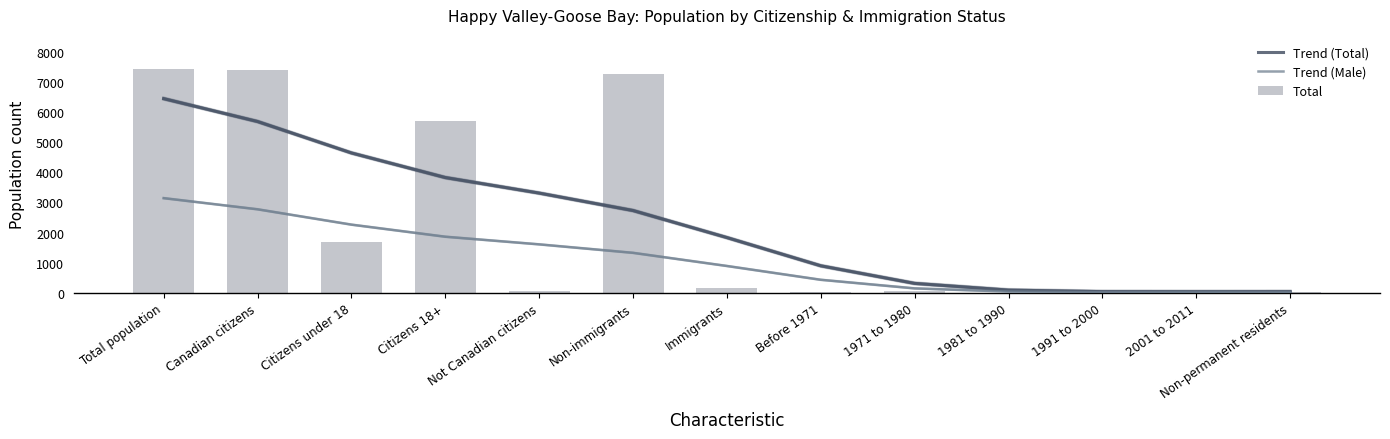

What is the label of the 10th bar from the right?

Citizens 18+